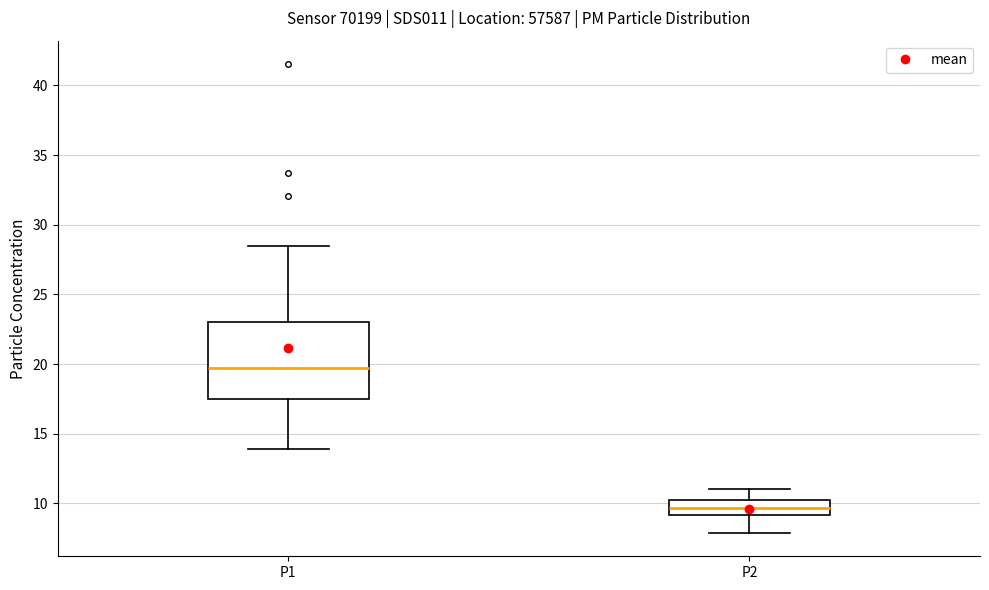

Reading left to right, read every box against the y-axis: the position of its median line, the range the box covers, and the ends of its whiskers. The values are not printed on the chart, so give them approximately, as read against the axis.

P1: median 19.5, box 17.5 to 23.0, whiskers 14.0 to 28.5
P2: median 9.5, box 9.0 to 10.0, whiskers 8.0 to 11.0